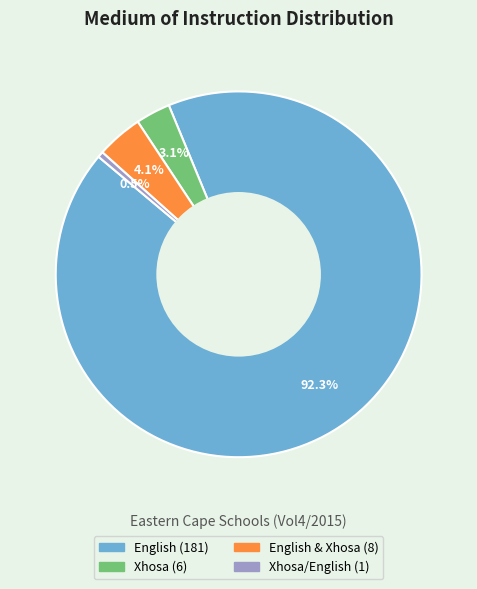

Does any single category account for the majority?

Yes